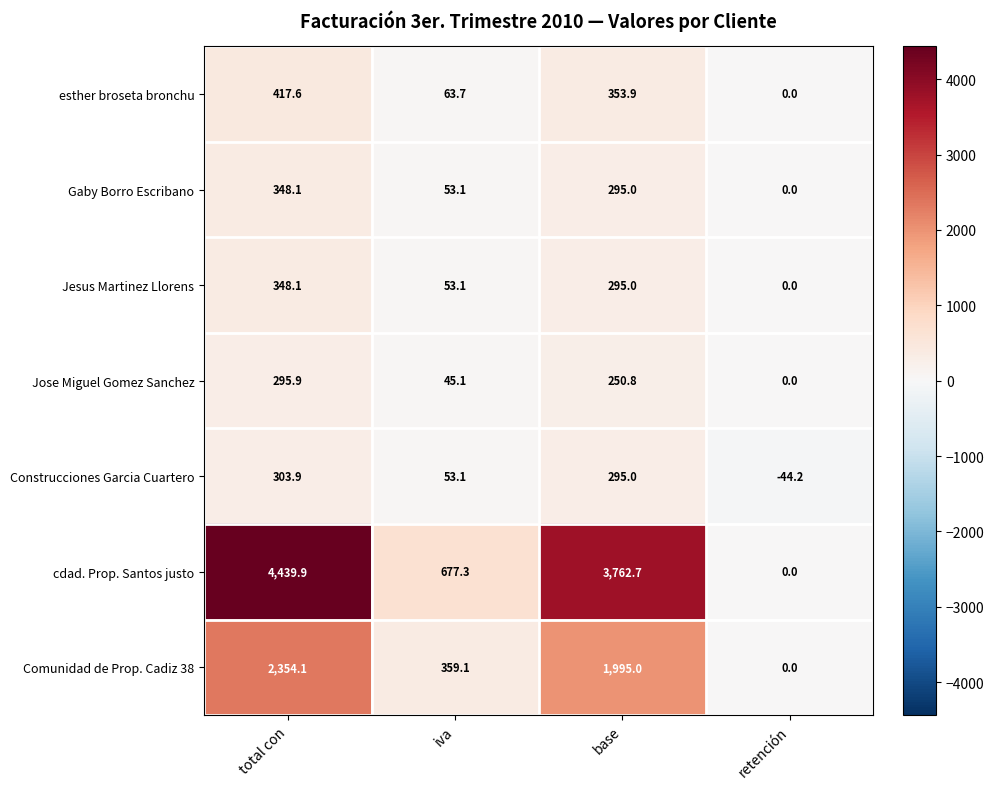

What is the difference between the highest and lowest values at base?

3511.9